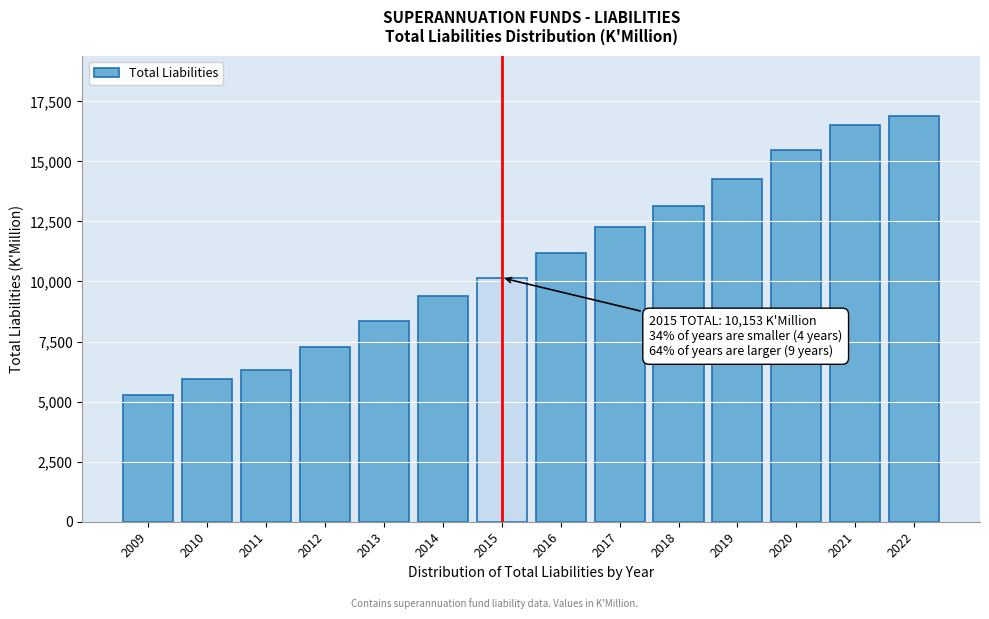

Reading left to right, what are all the values shown in this chart?

5263.1	5920.5	6333.8	7285.4	8371.9	9381.9	10153.2	11182.5	12279.6	13146.6	14271.9	15491.2	16530.0	16873.6